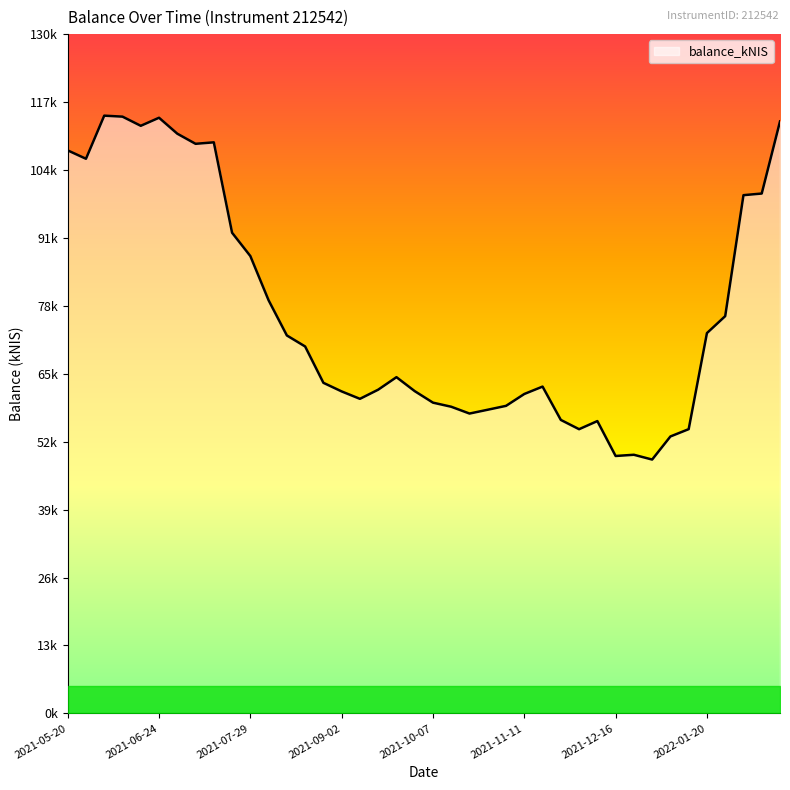

Which label corresponds to the smallest value in the chart?

2021-12-30